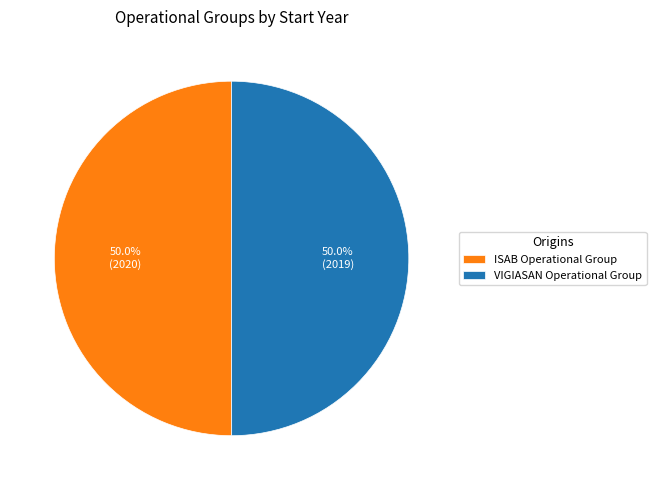

To the nearest percent, what portion does ISAB Operational Group represent?

50%